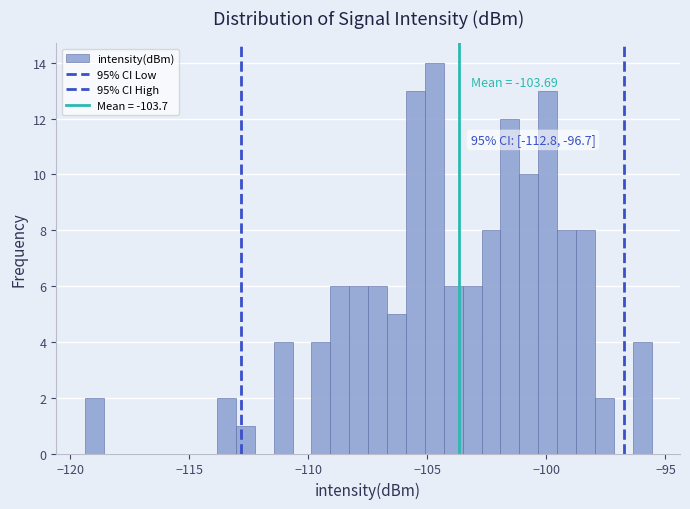

Read against the x-axis, roughly where is the centre of the tallest bar?

-104.5